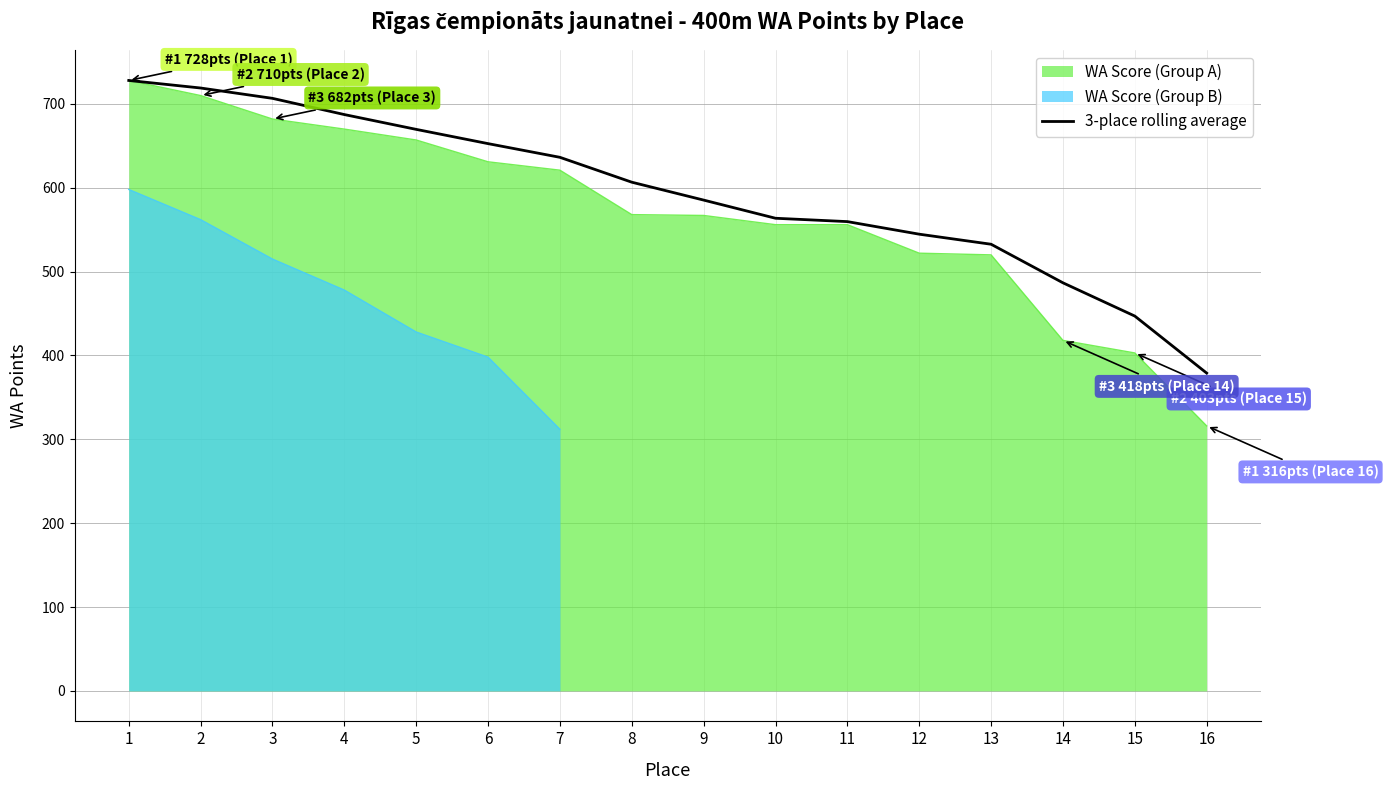

Is the value of 3-place rolling average at 10 greater than the value of WA Score (Group A) at 6?

No